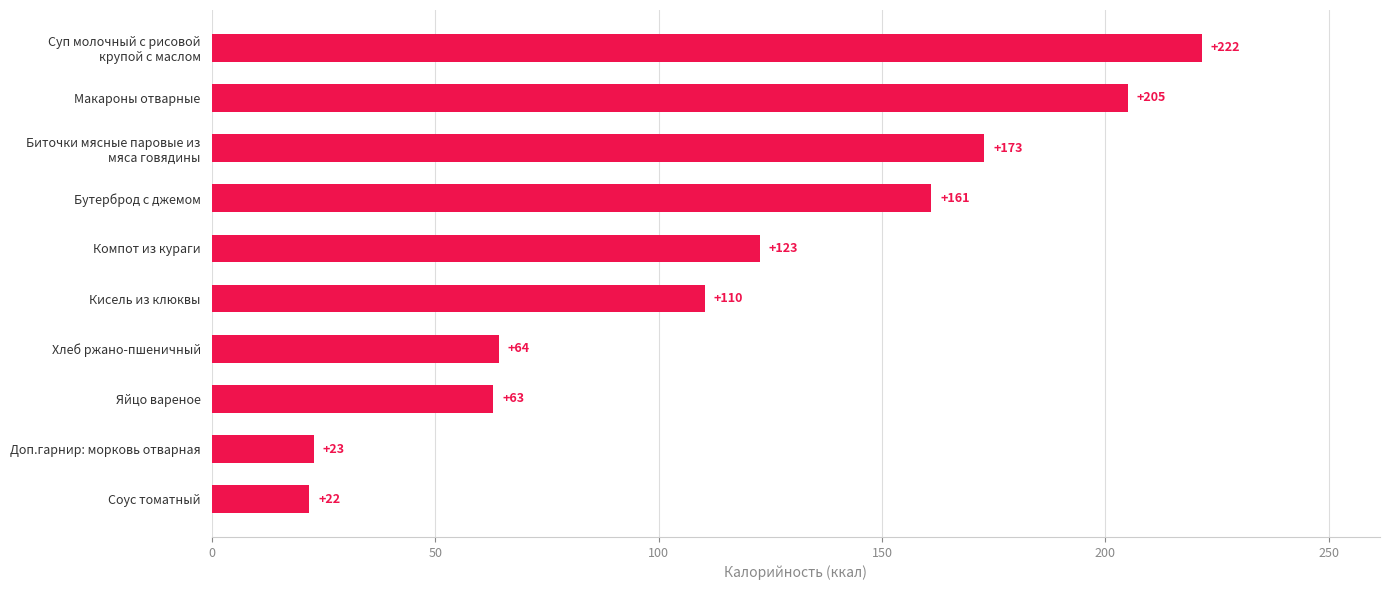

The chart shows a value of 22.8 at Доп.гарнир: морковь отварная. True or false?

True